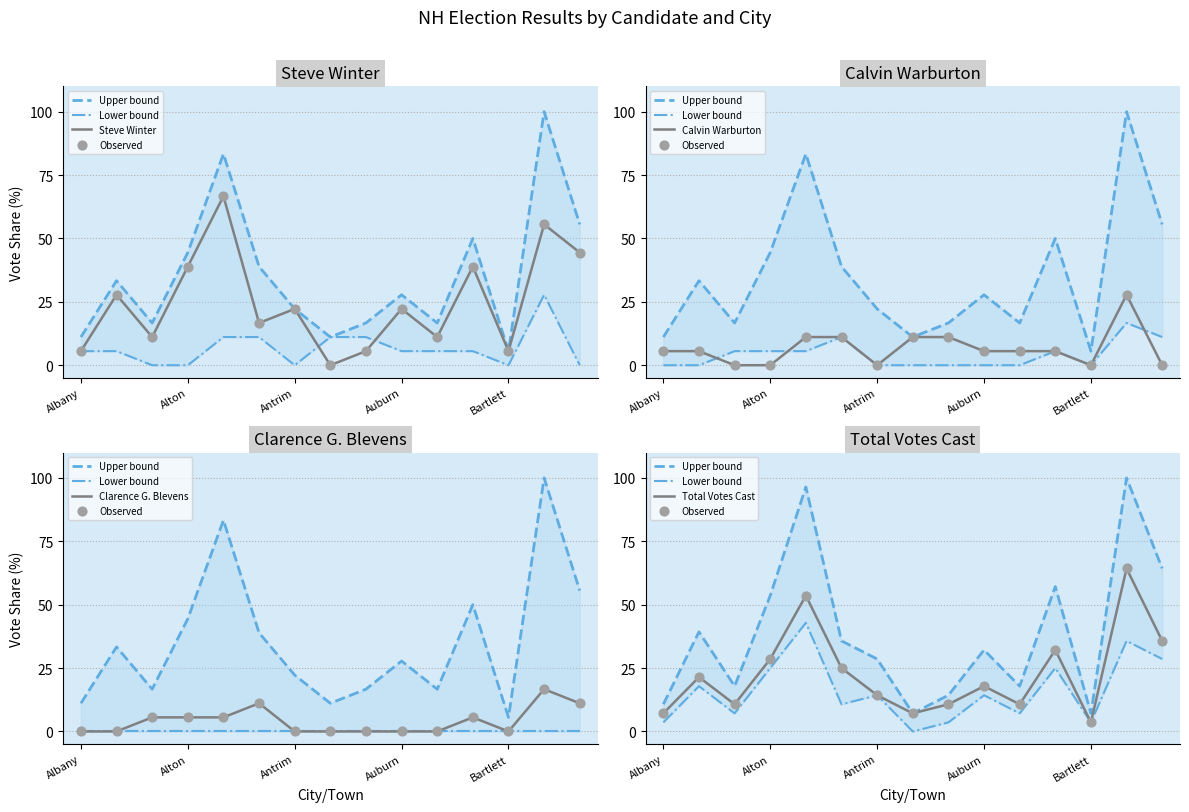

Which series has the widest spread of Y values?

Upper bound